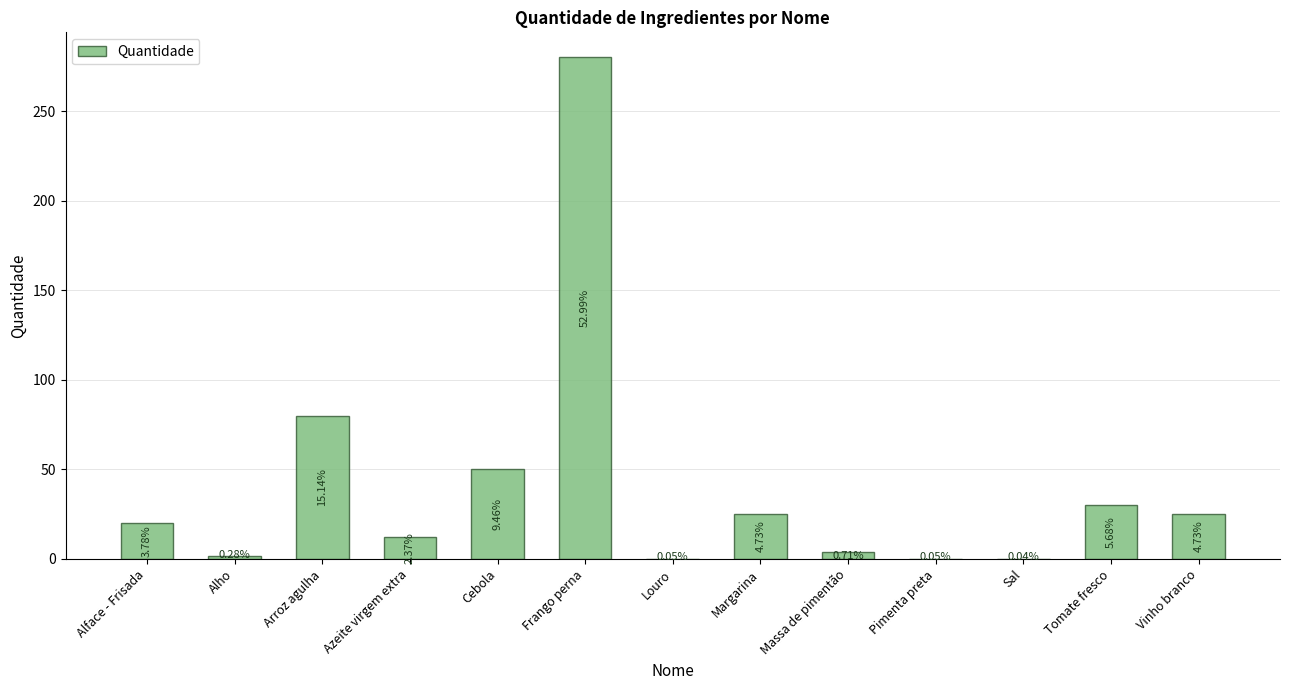

The value at Margarina is 9.9. True or false?

False